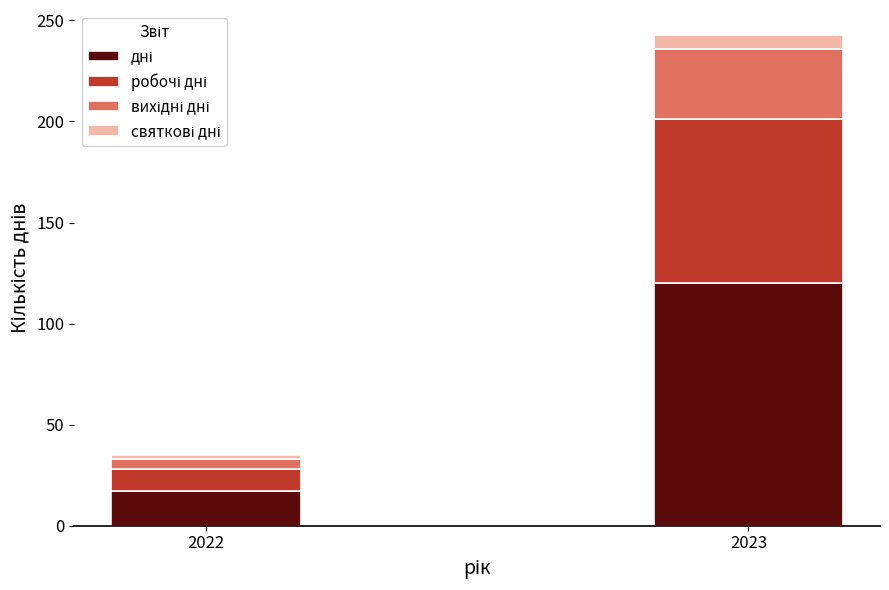

At which category is the sum across all series the highest?

2023